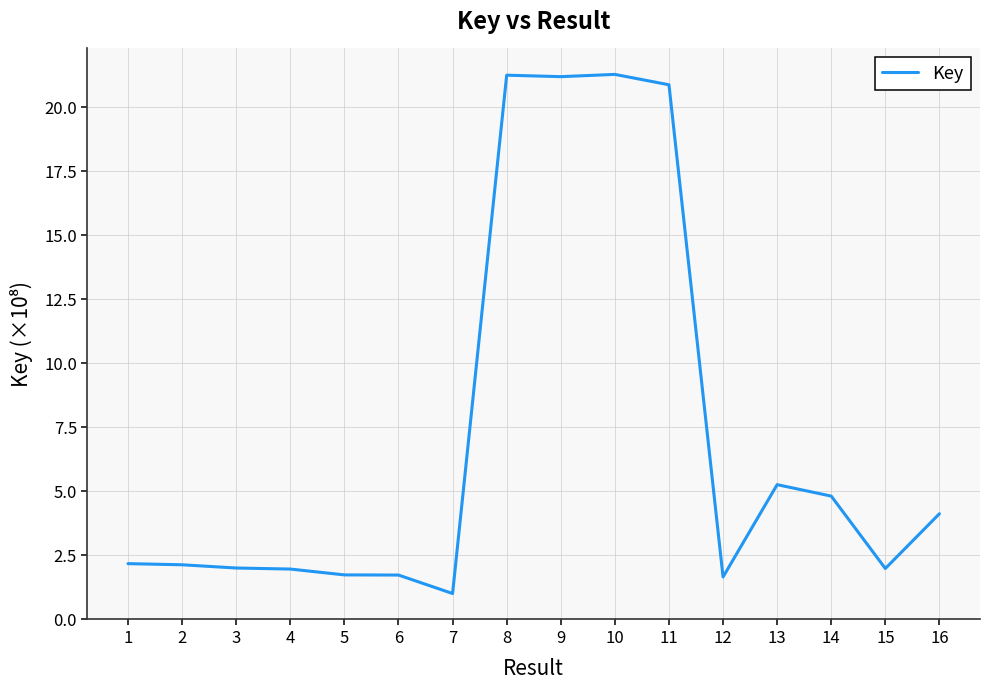

Where is the data nearest to the value 11?

13